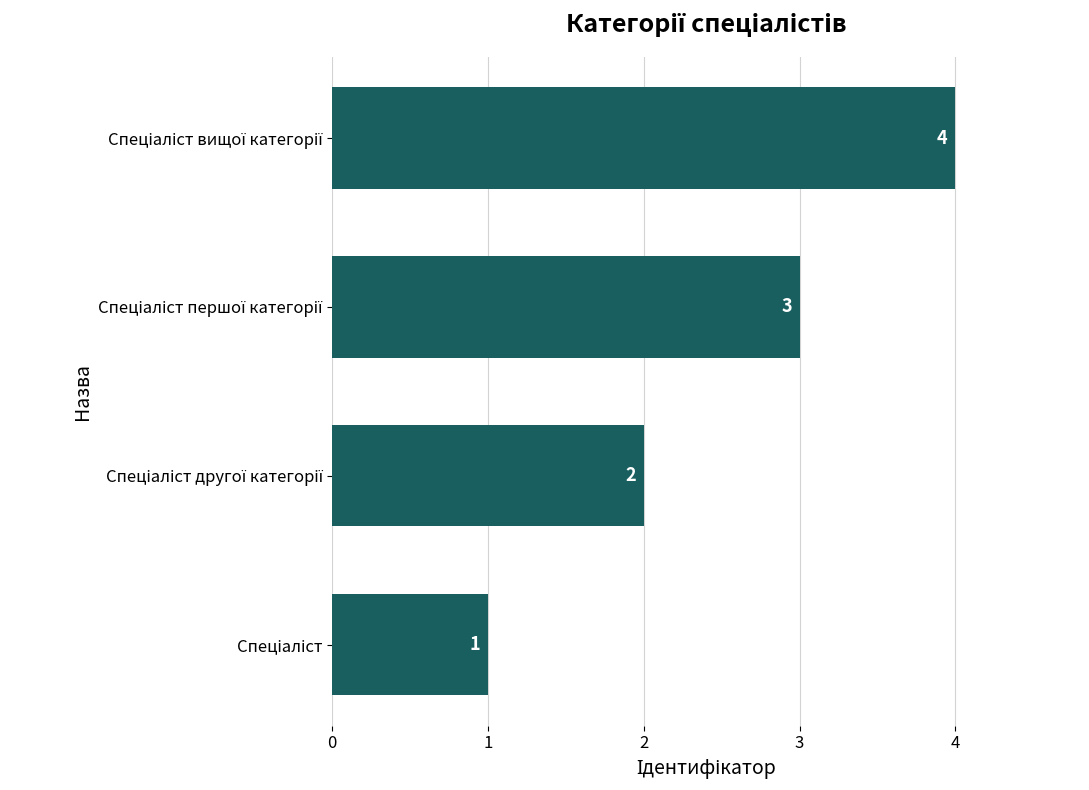

What is the greatest value displayed?

4